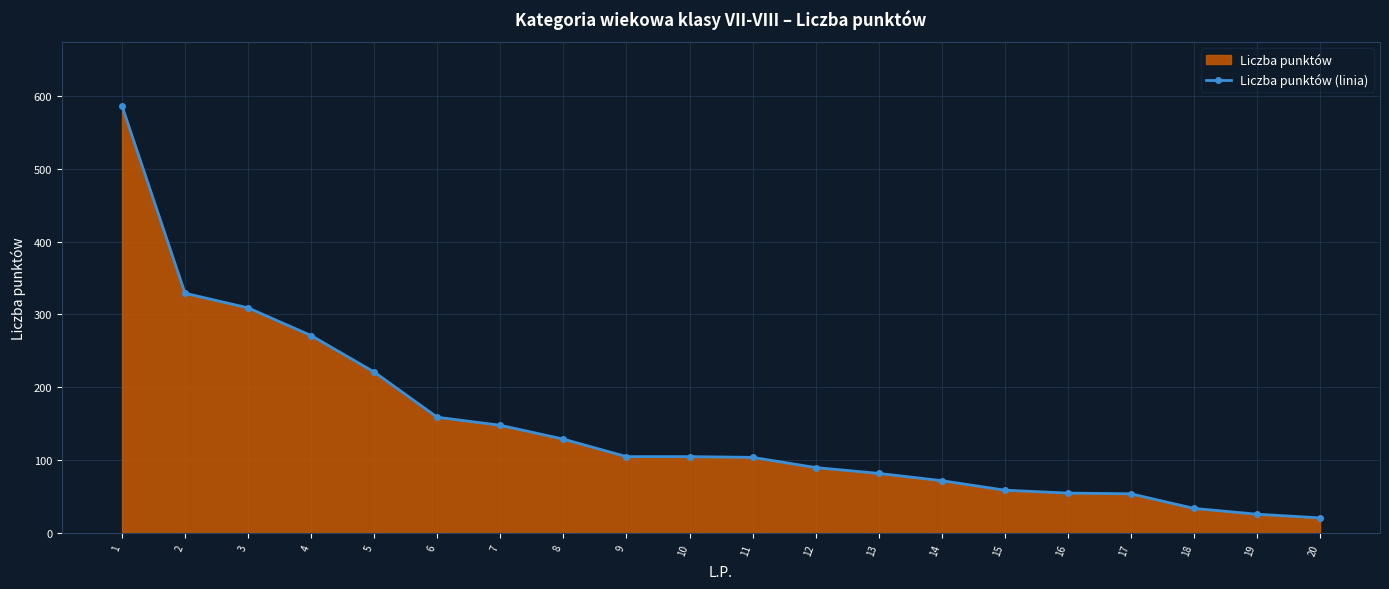

What is the value of the 13th point from the left?

82